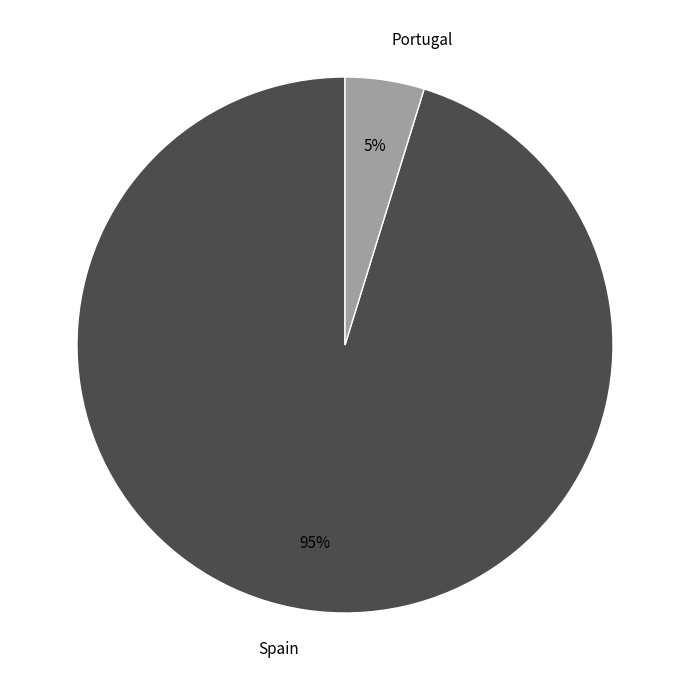

Does any single category account for the majority?

Yes